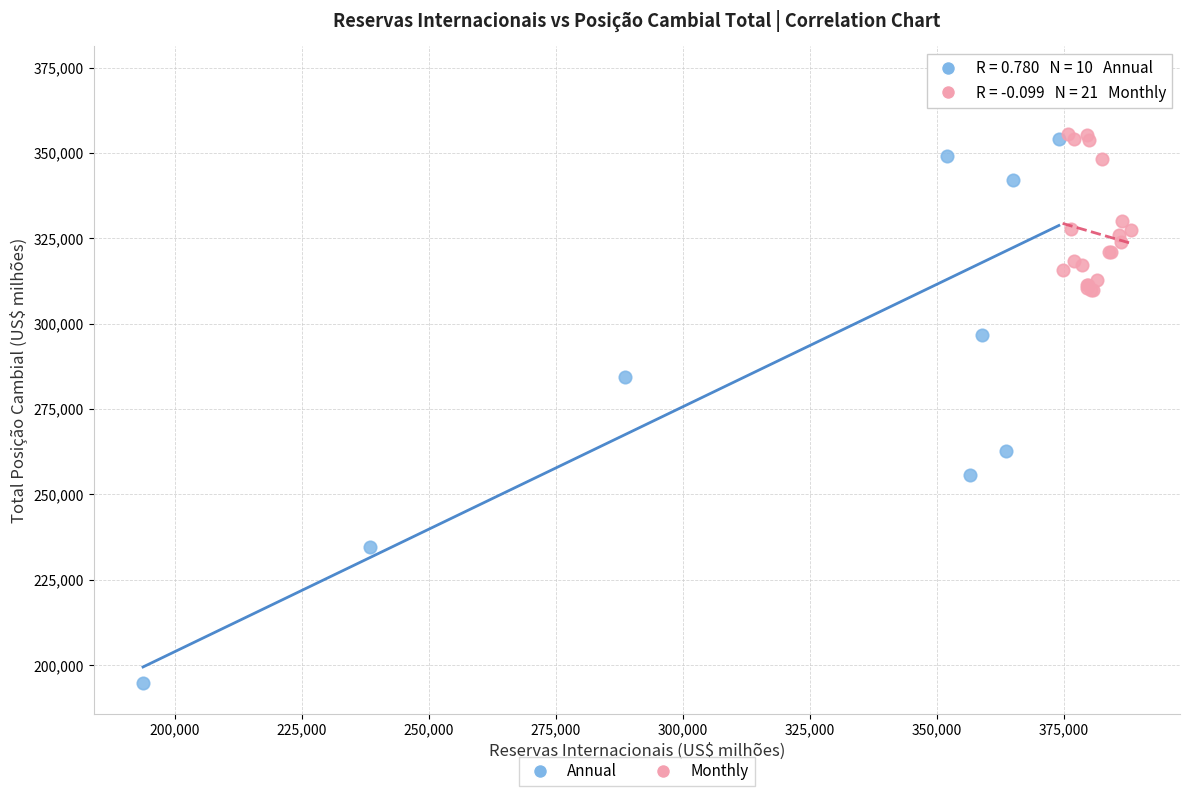

Which series reaches the maximum Y coordinate?

Annual